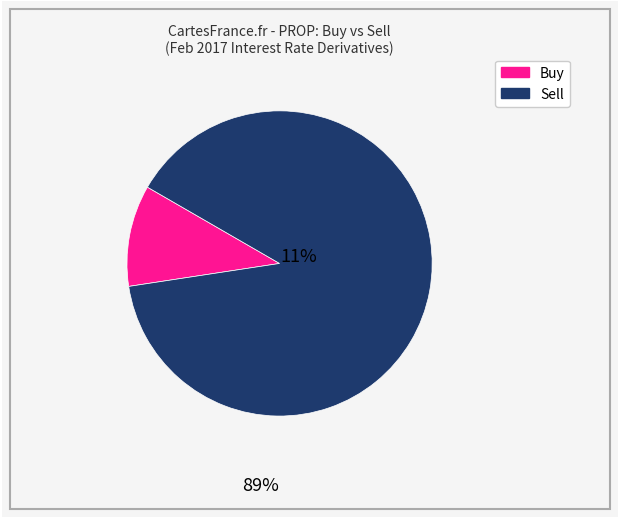

True or false: Sell accounts for 99% of the total.

False